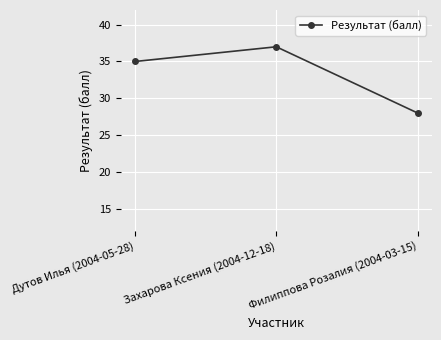

What position from the left is Захарова Ксения (2004-12-18)?

2